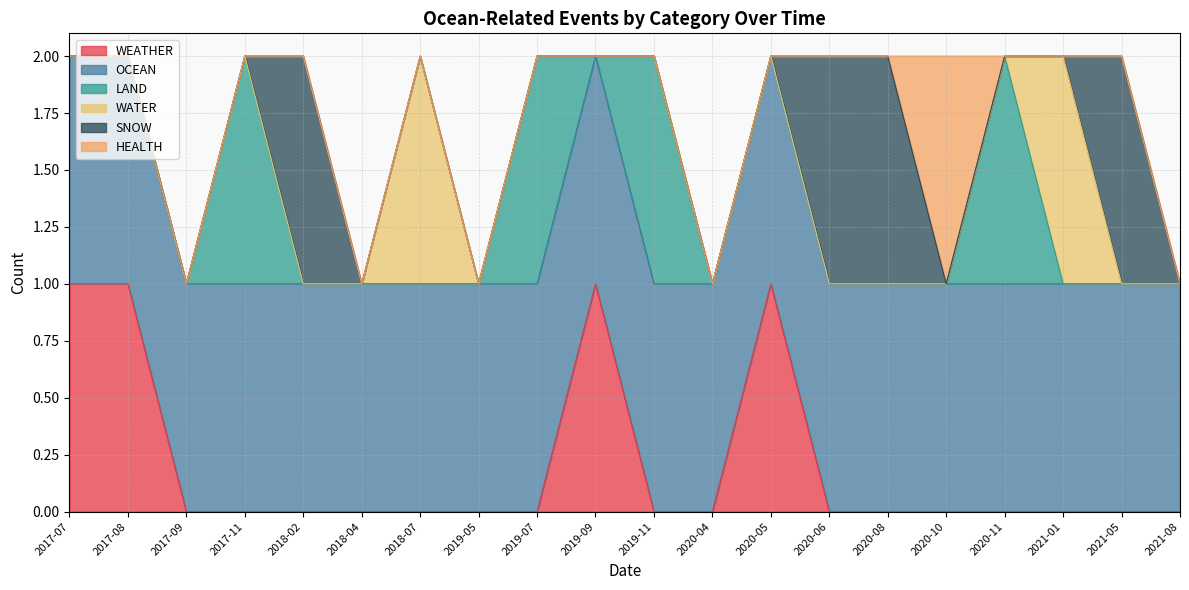

True or false: OCEAN and SNOW cross at least once.

False